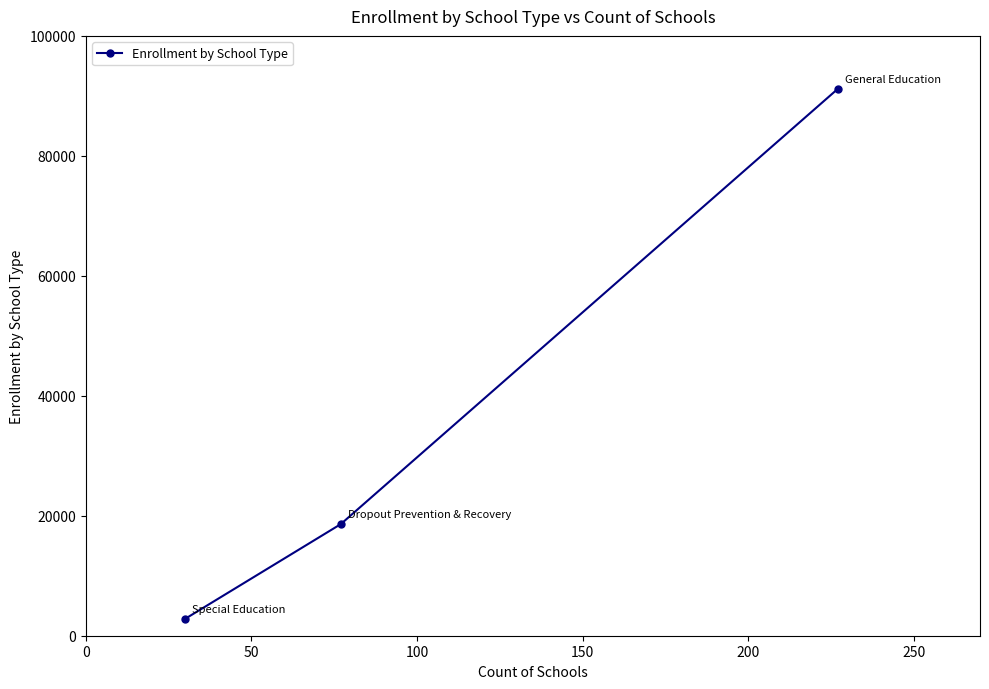

Reading left to right, what are all the values shown in this chart?

2815.4	18607.2	91135.4